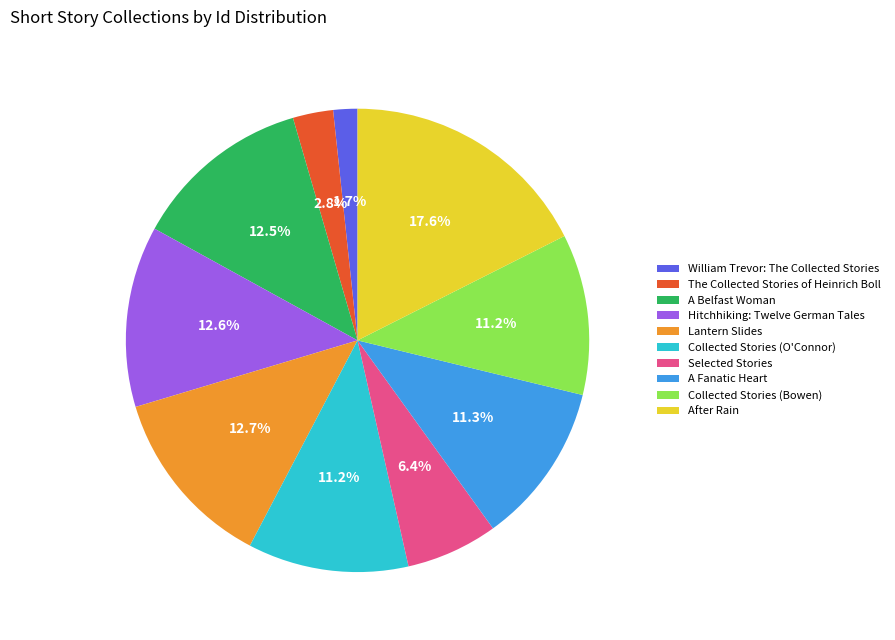

How many slices are in this pie chart?

10